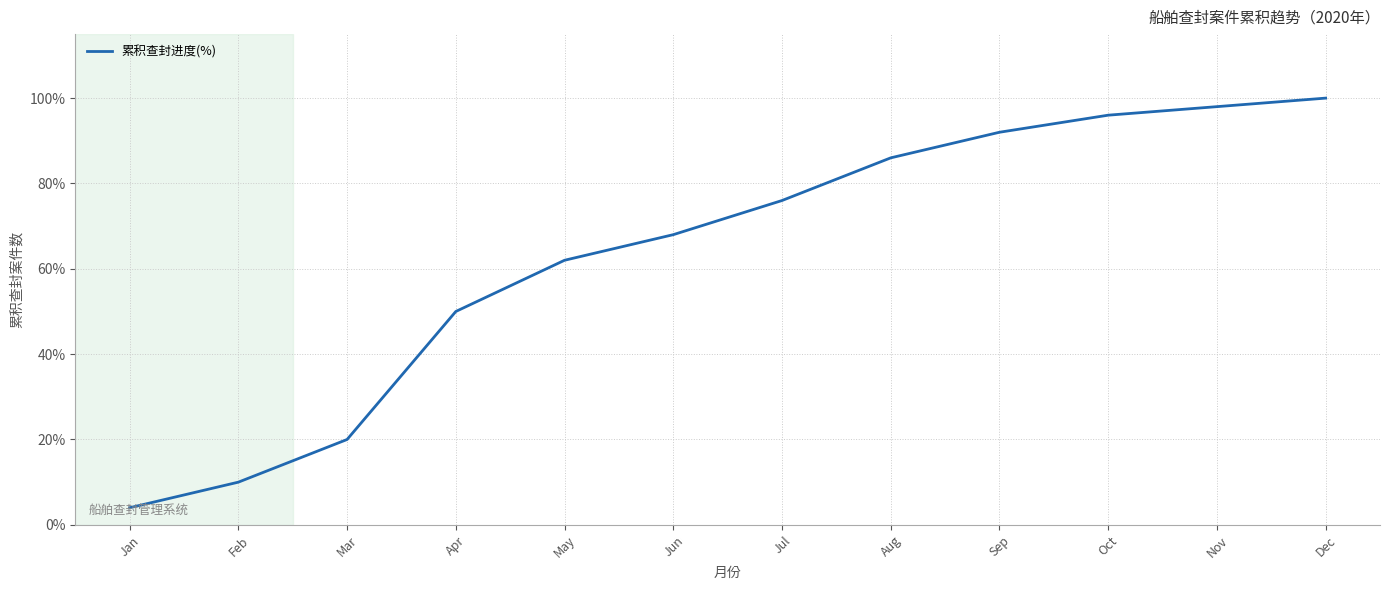

What is the difference between the values at Mar and Jul?

56